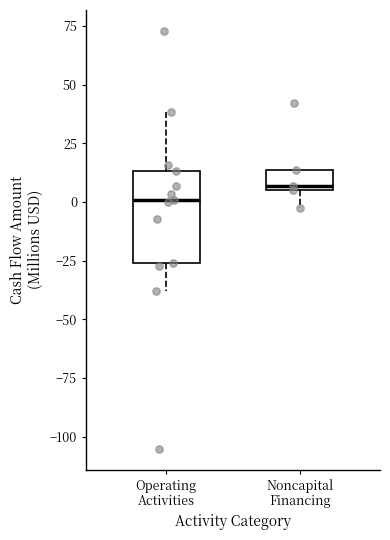

Reading left to right, transcribe this box plot: for each box, give where its median line is, the range the box spans, and where its two whiskers end, as read against the y-axis. The values are not printed on the chart, so give them approximately, as read against the axis.

Operating Activities: median 0, box -25 to 15, whiskers -40 to 40
Noncapital Financing: median 5 (just above the box's lower edge), box 5 to 15, whiskers 0 to 15